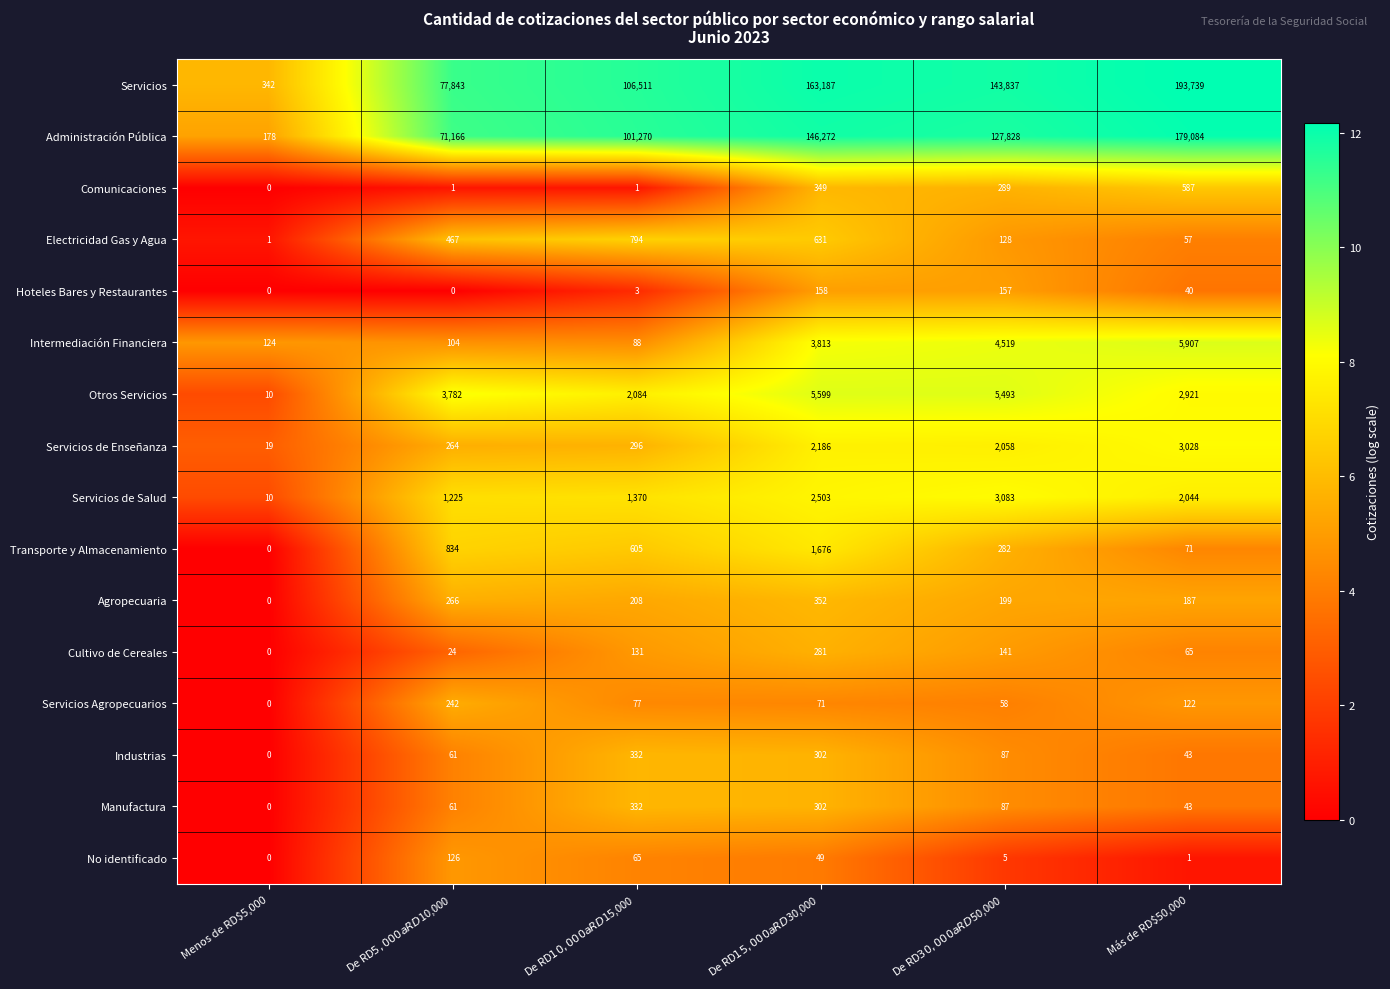

Is it true that Servicios Agropecuarios equals 0 at Menos de RD$5,000?

True